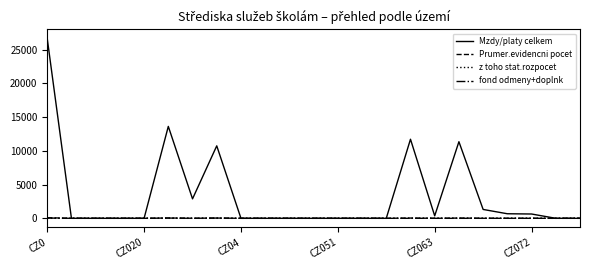

Which series has the widest spread of values?

Mzdy/platy celkem